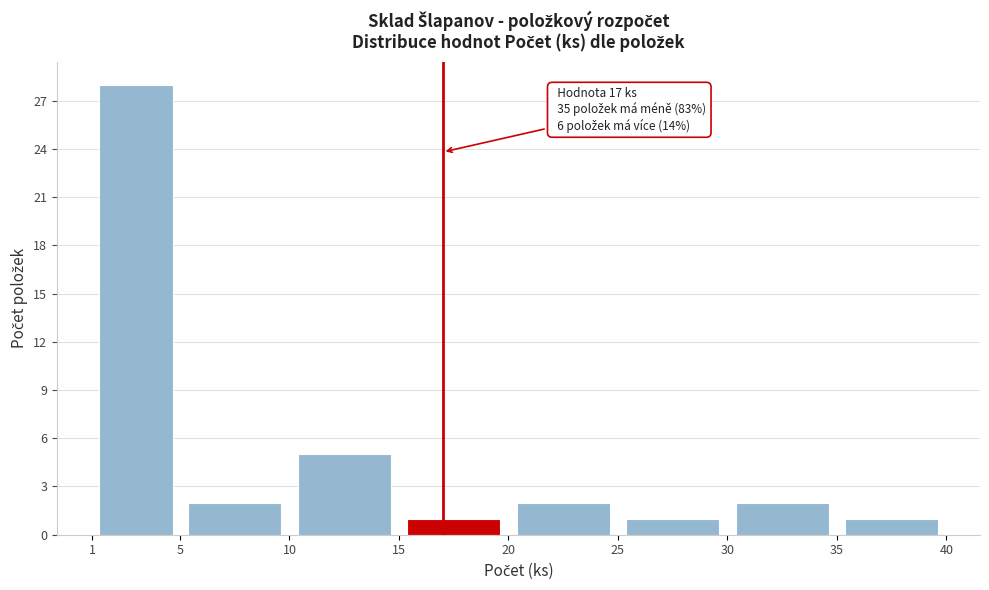

Over which range of the x-axis is the bar tallest?

1 to 5